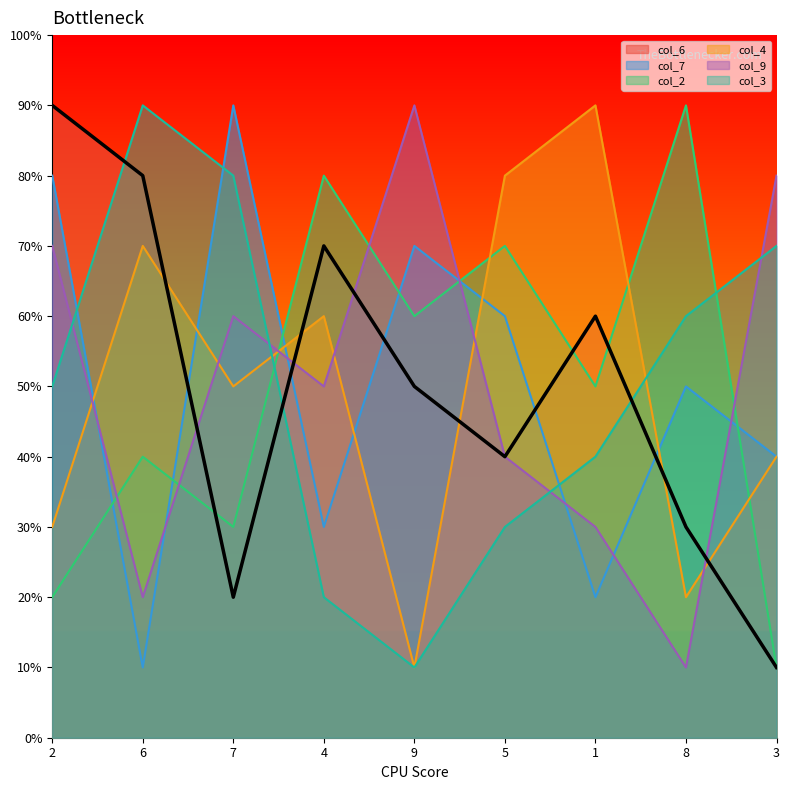

At which category does col_9 reach its first local peak?

7